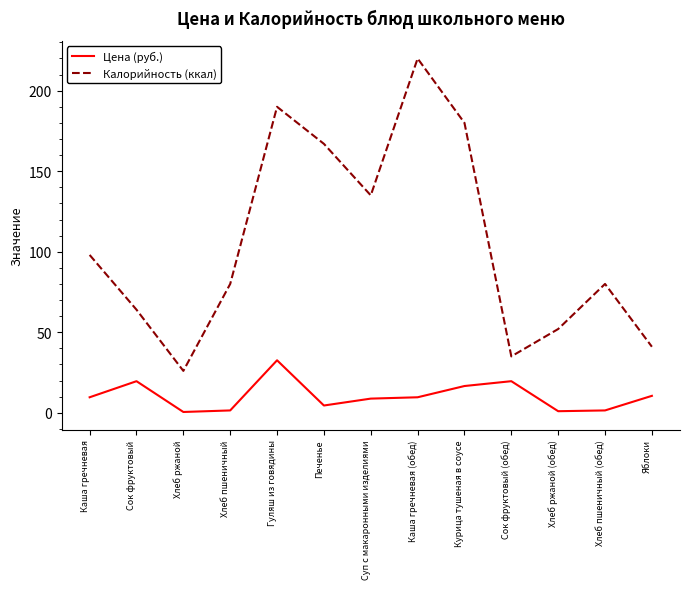

True or false: Калорийность (ккал) and Цена (руб.) cross at least once.

False